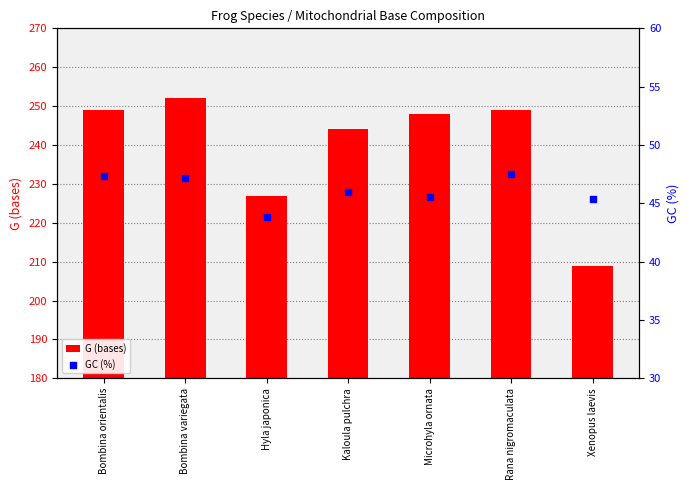

What is the total value across all series at Bombina variegata?

299.2